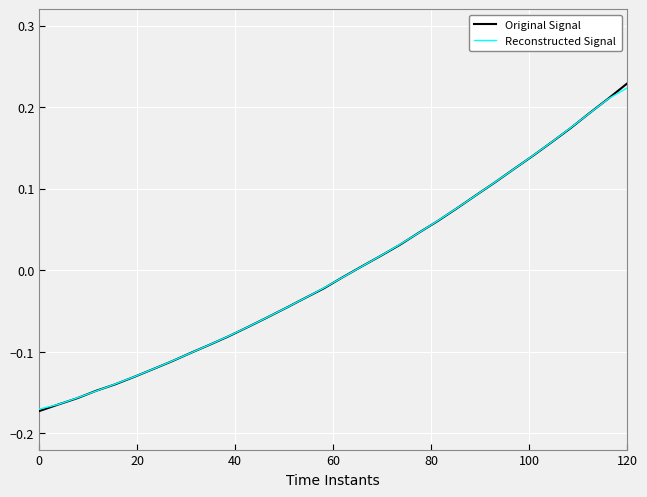

Rank the series by their maximum value, from highest to lowest.

Original Signal, Reconstructed Signal